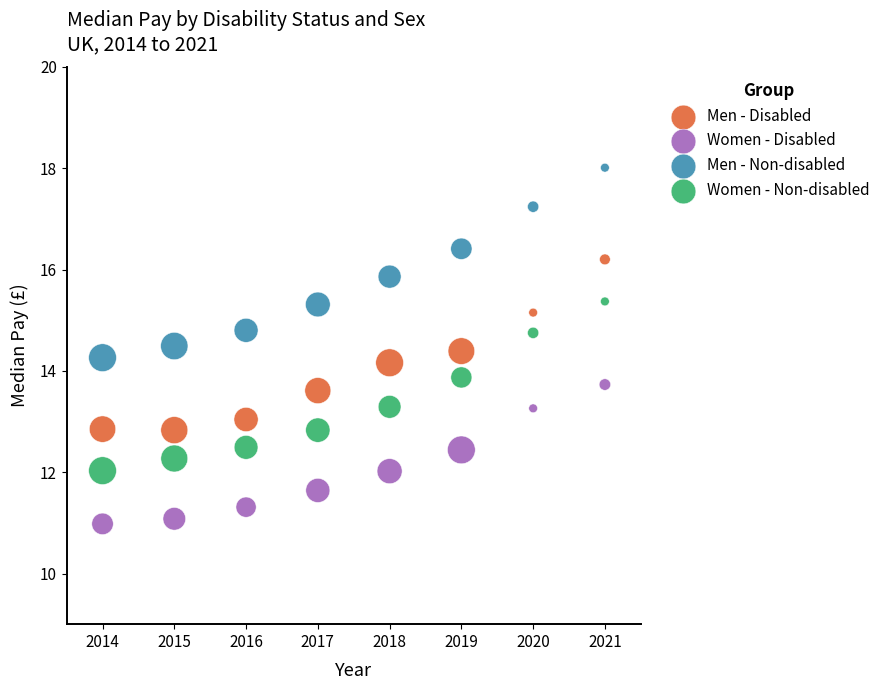

Which series contains the highest Y value?

Men - Non-disabled